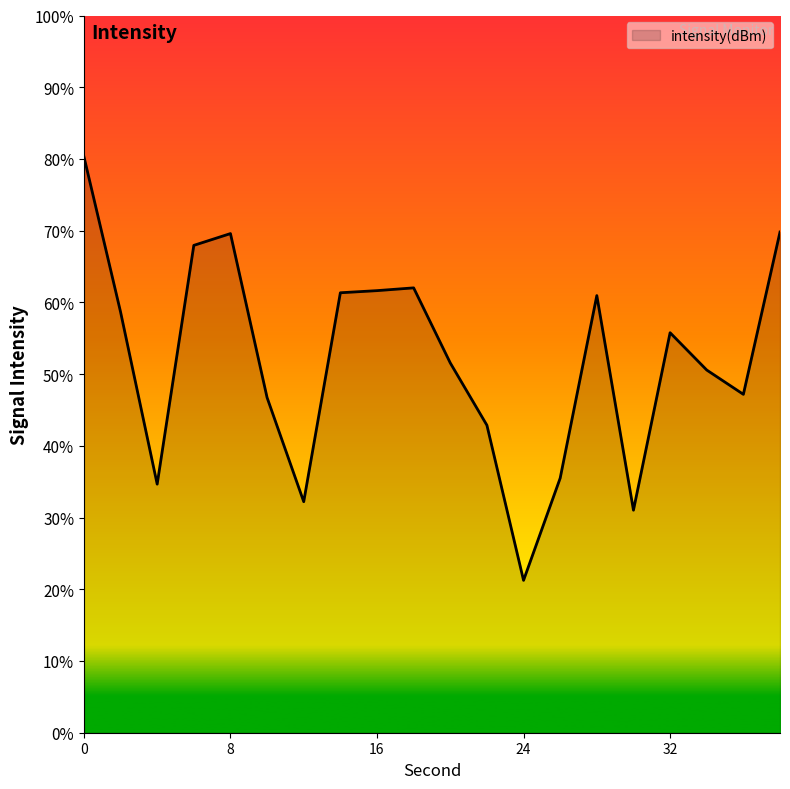

Does the chart display data point markers on the line(s)?

No